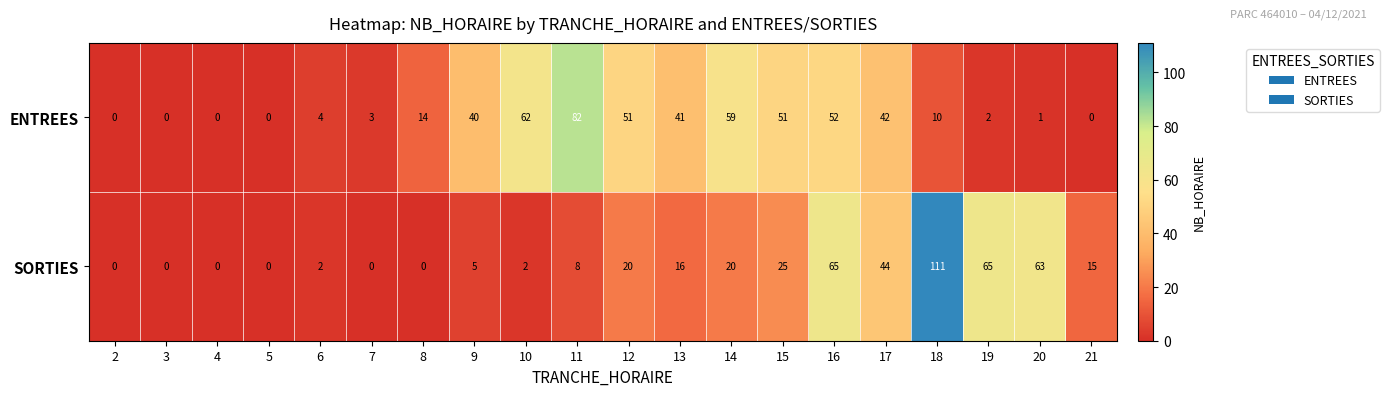

The value of ENTREES at 10 is 94. True or false?

False